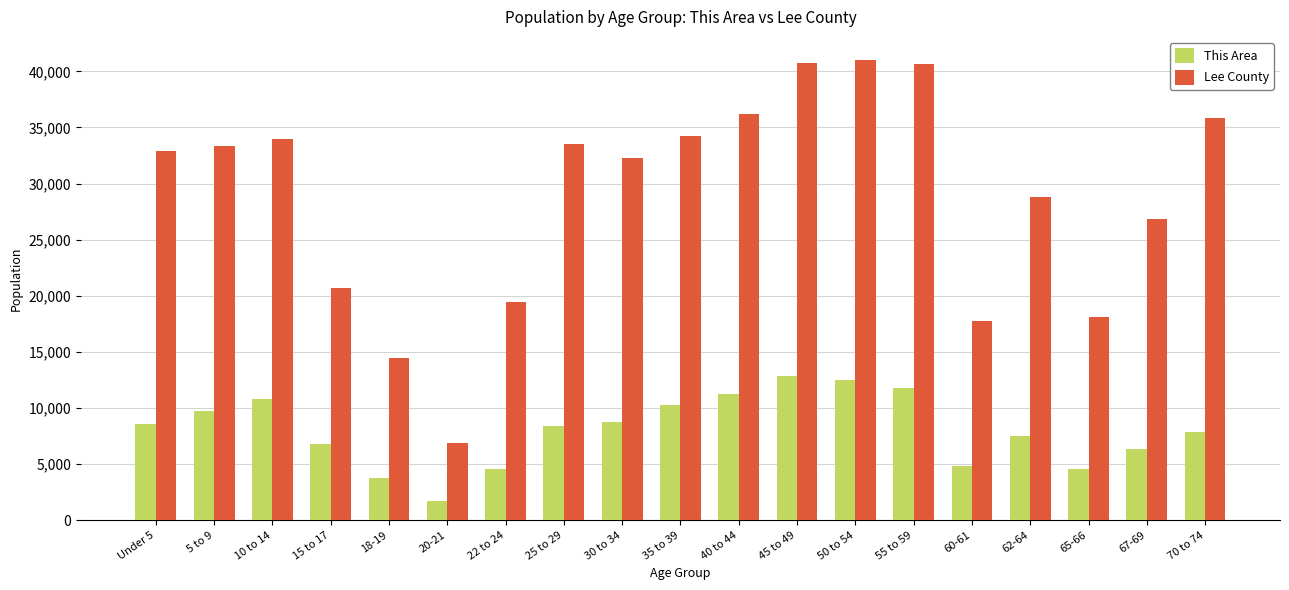

How many data points in This Area are less than 8355?

9